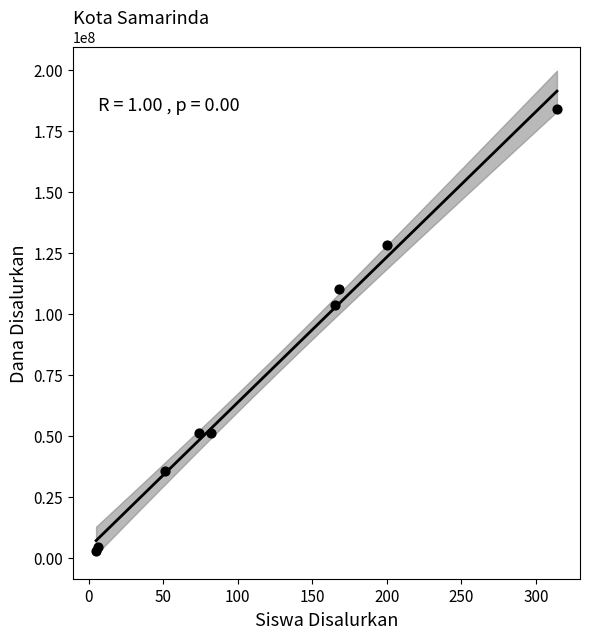

What Y value in the scatter plot is closest to 93562500?

103500000